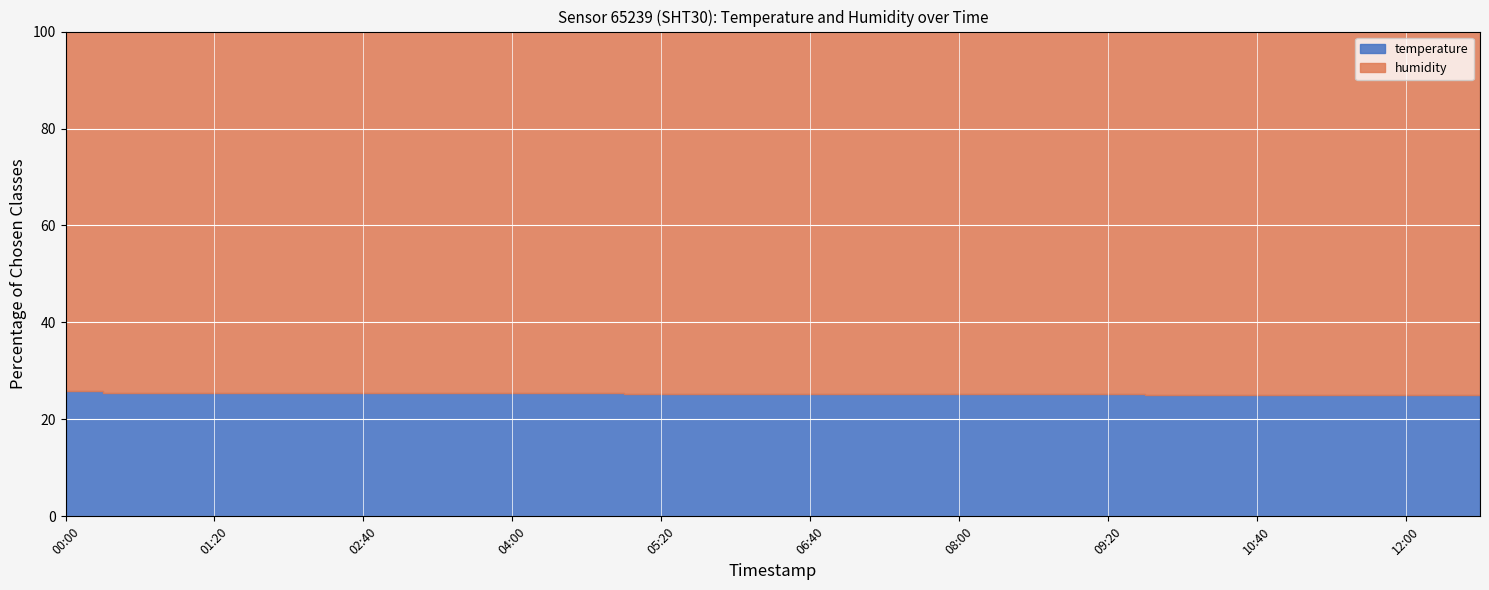

True or false: humidity has more than 0 points higher than both neighbors.

True